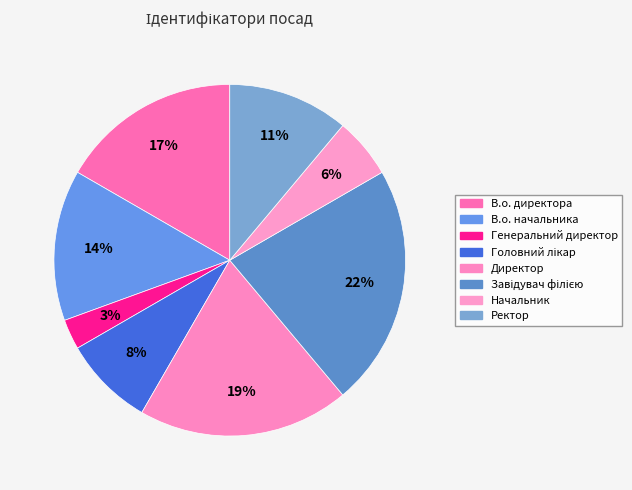

How much of the chart is everything except В.о. начальника?

86.1%